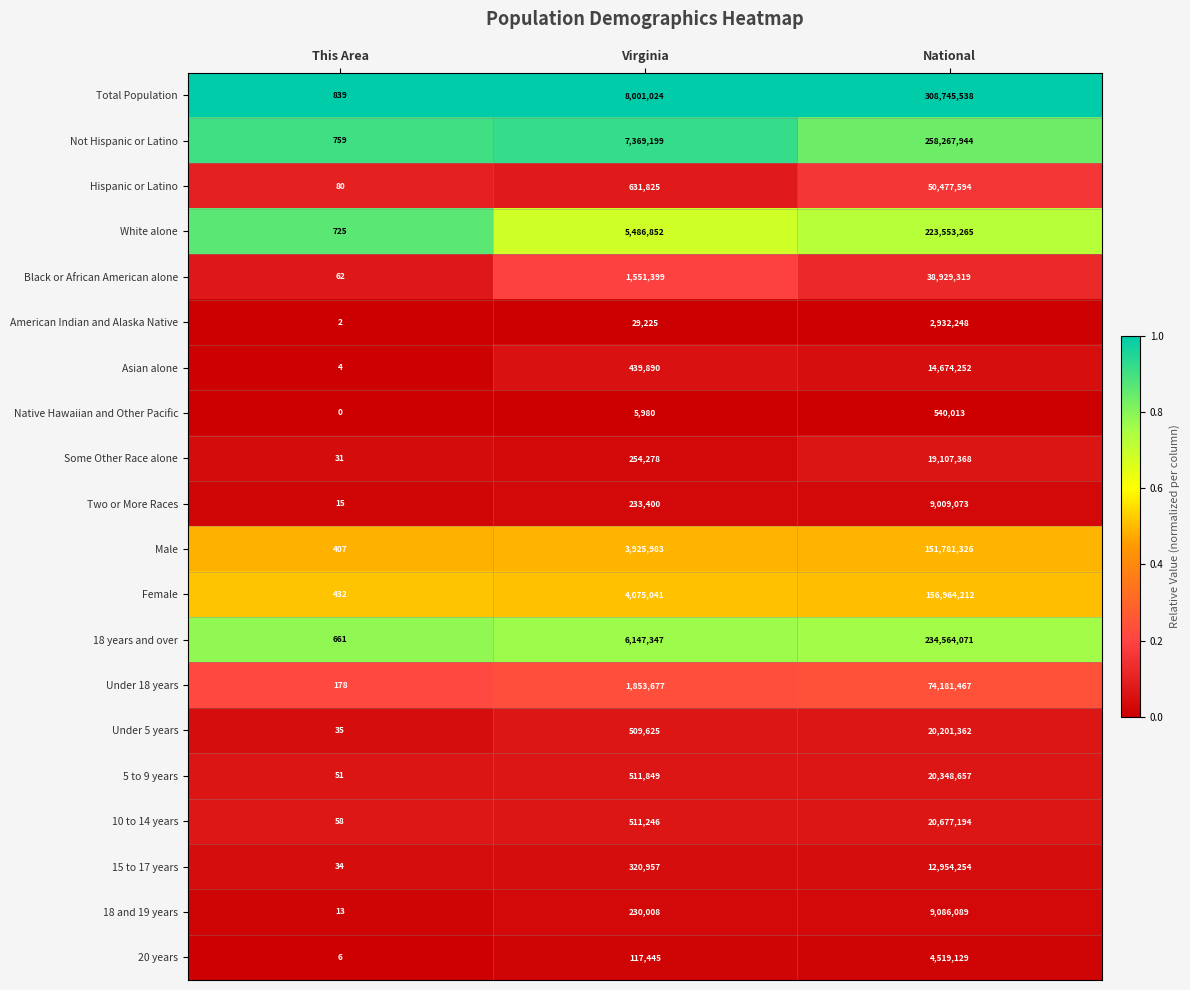

Which category has the highest value across all series?

National